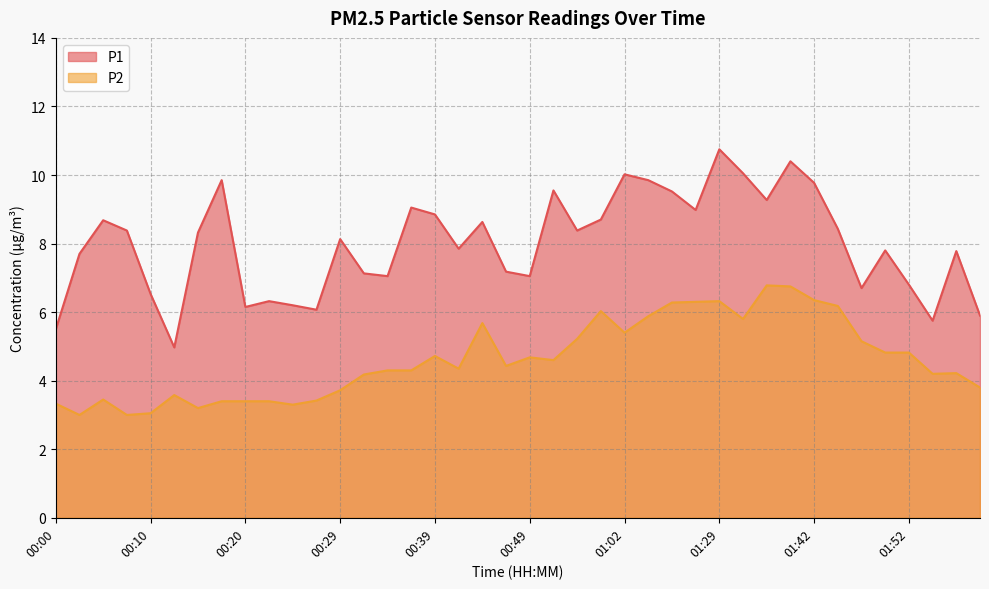

Where is P1 nearest to the value 7?

00:34